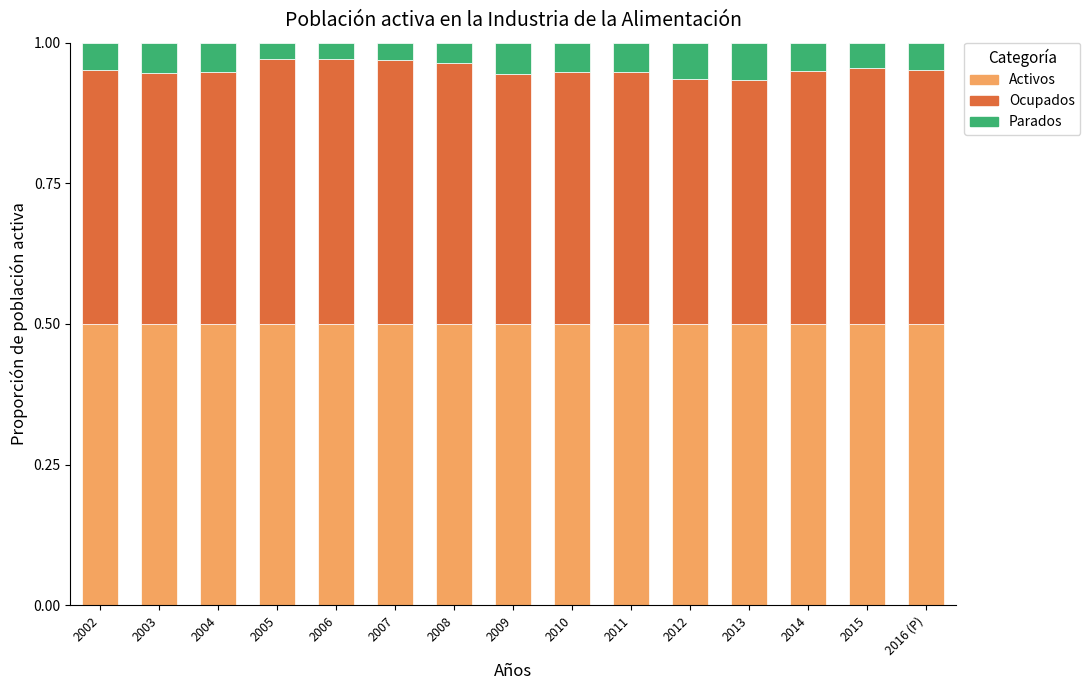

What is the sum of the Activos values at 2006 and 2005?

1.0